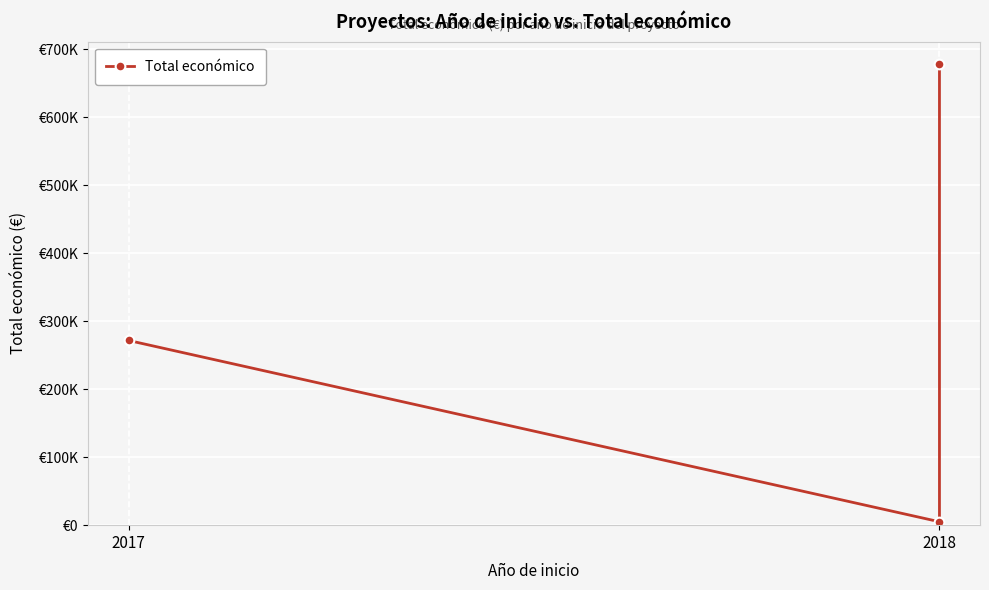

What is the change in value from 2017 to 2018?

-266552